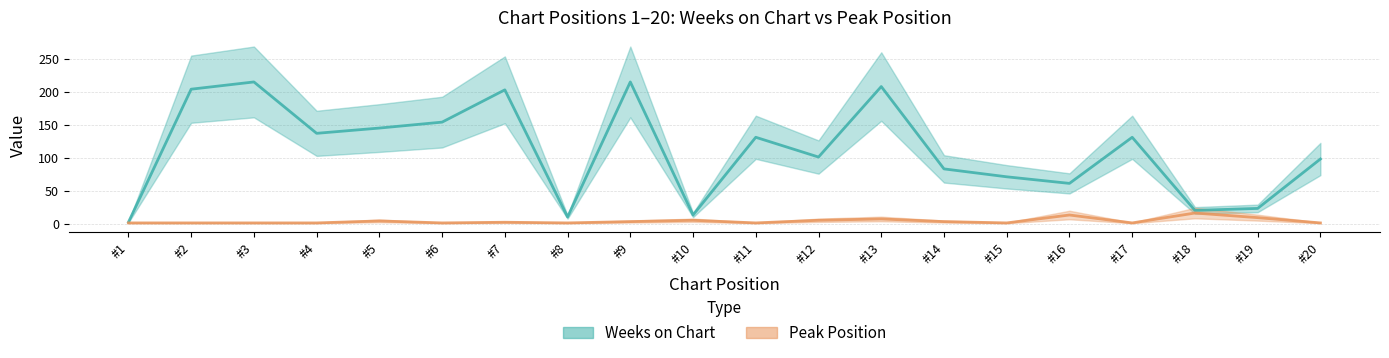

How many data points in Weeks on Chart are above 131?

8